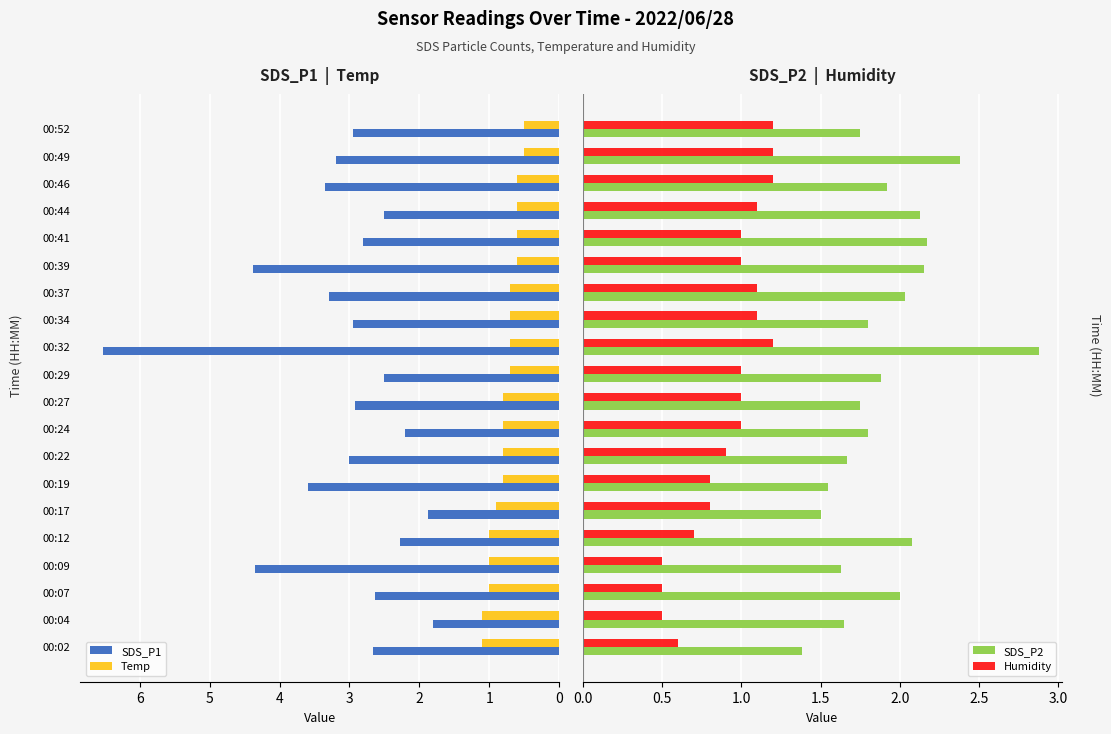

True or false: Temp has a value of 0.3 at 00:07.

False